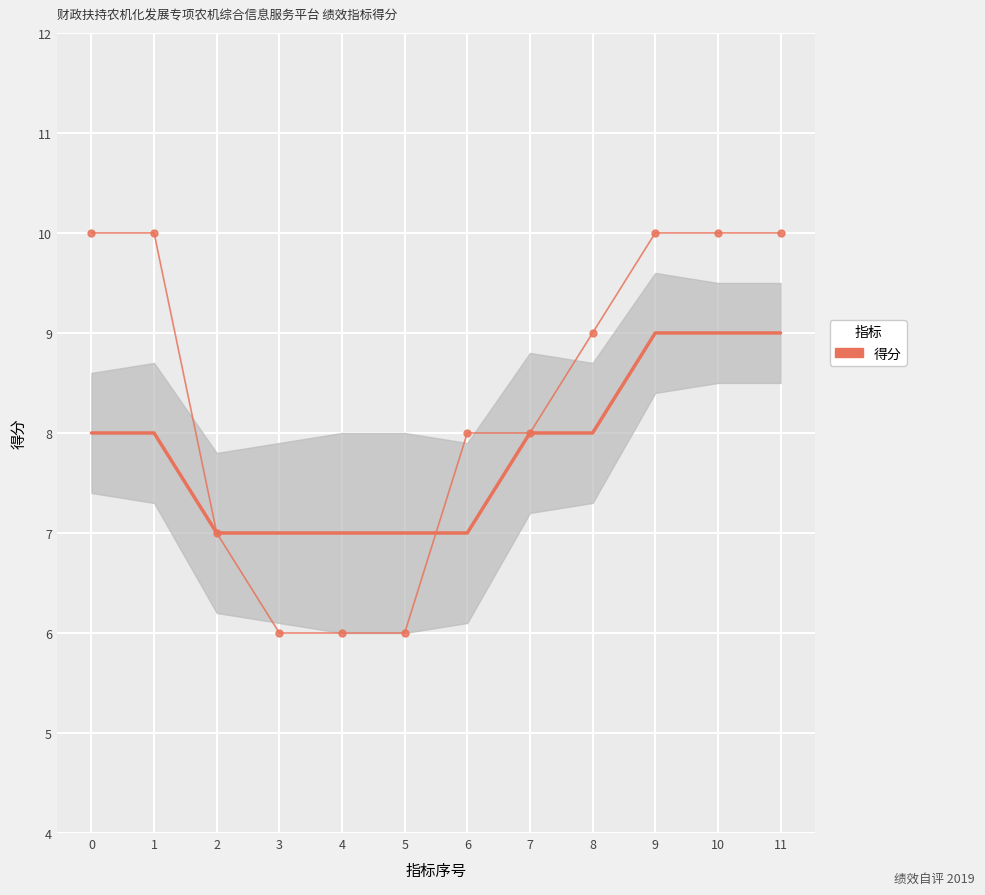

What is the average value?

8